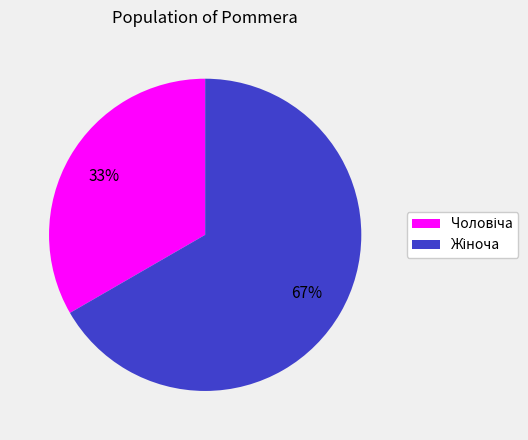

To the nearest percent, what is the average slice percentage?

50%